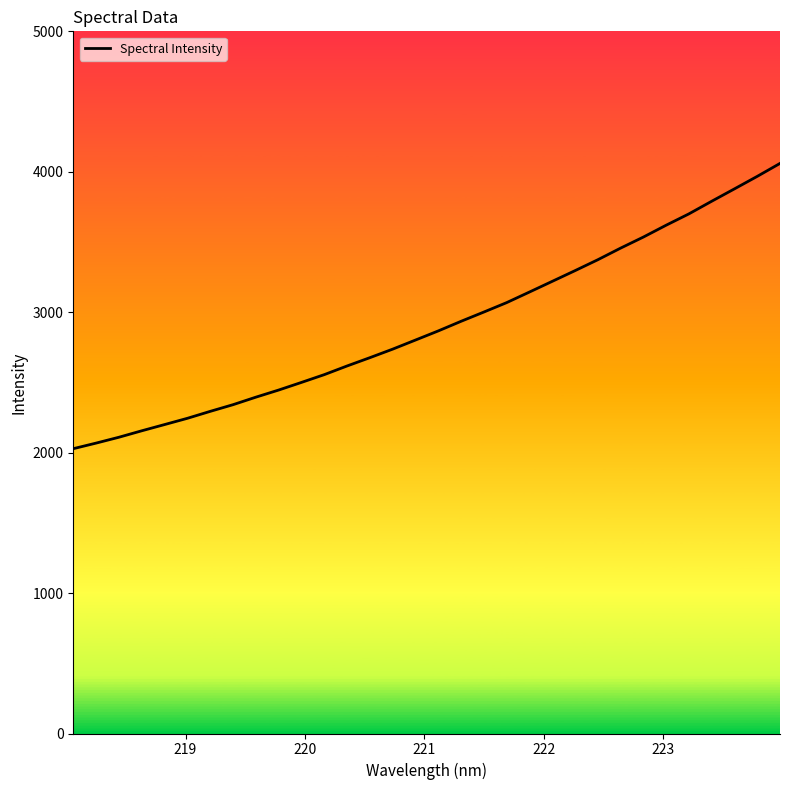

What is the smallest value displayed?

2028.2